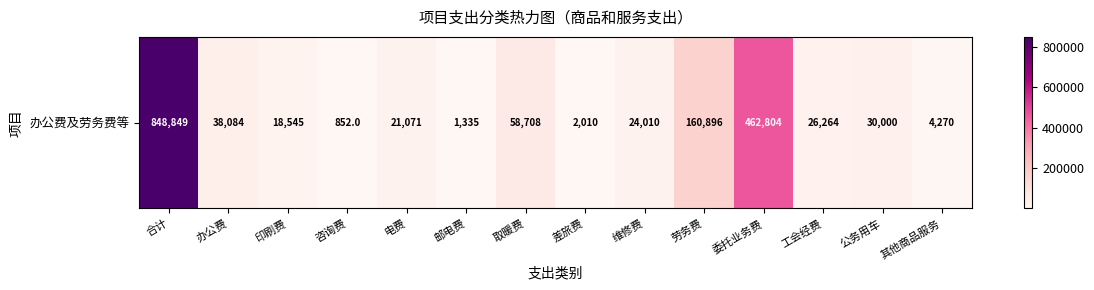

The value at 差旅费 is 2009.5. True or false?

True